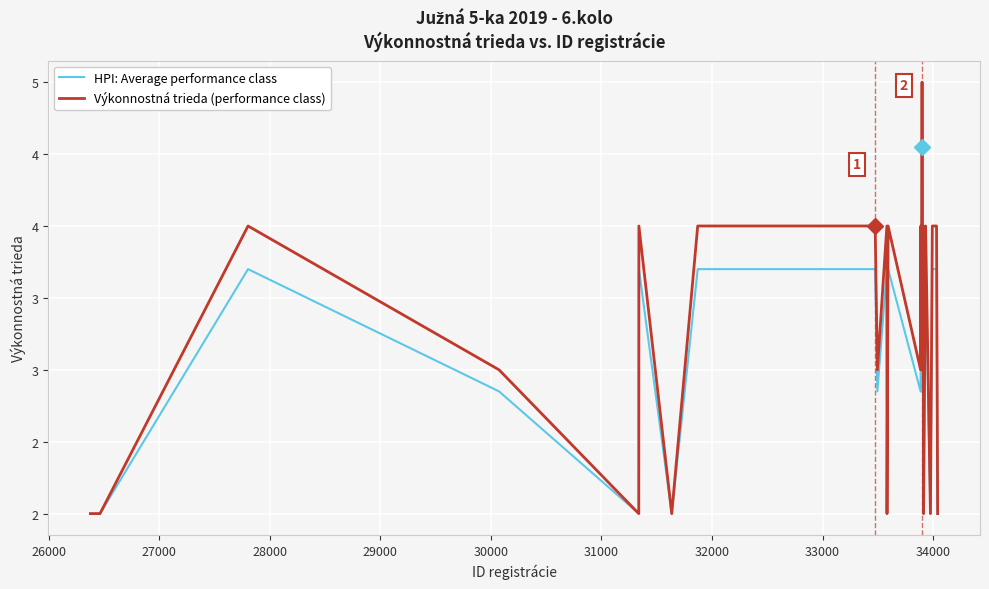

True or false: Výkonnostná trieda (performance class) and HPI: Average performance class cross at least once.

False